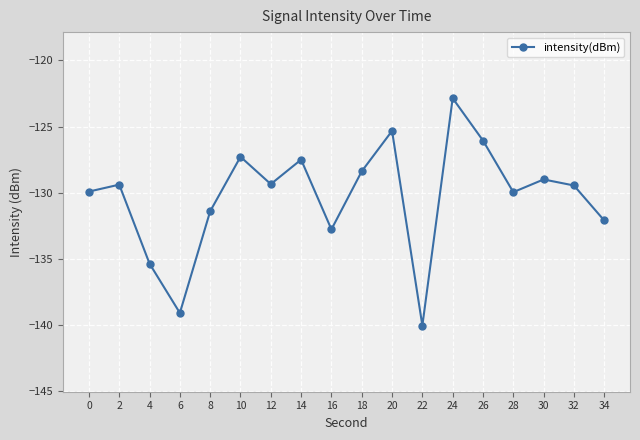

Where is the first local maximum?

2